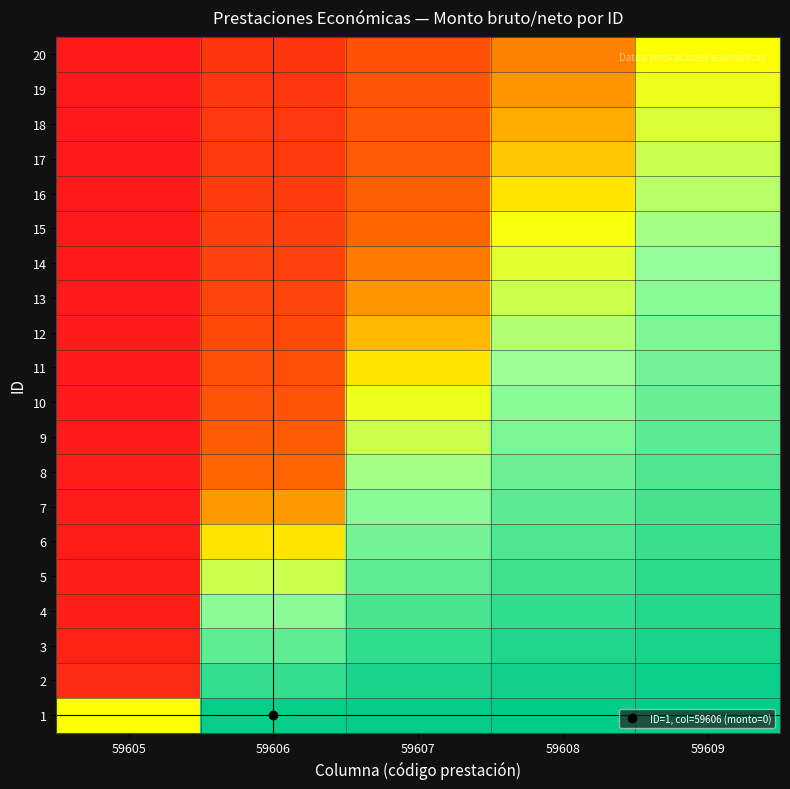

Count the number of categories in the chart.

5